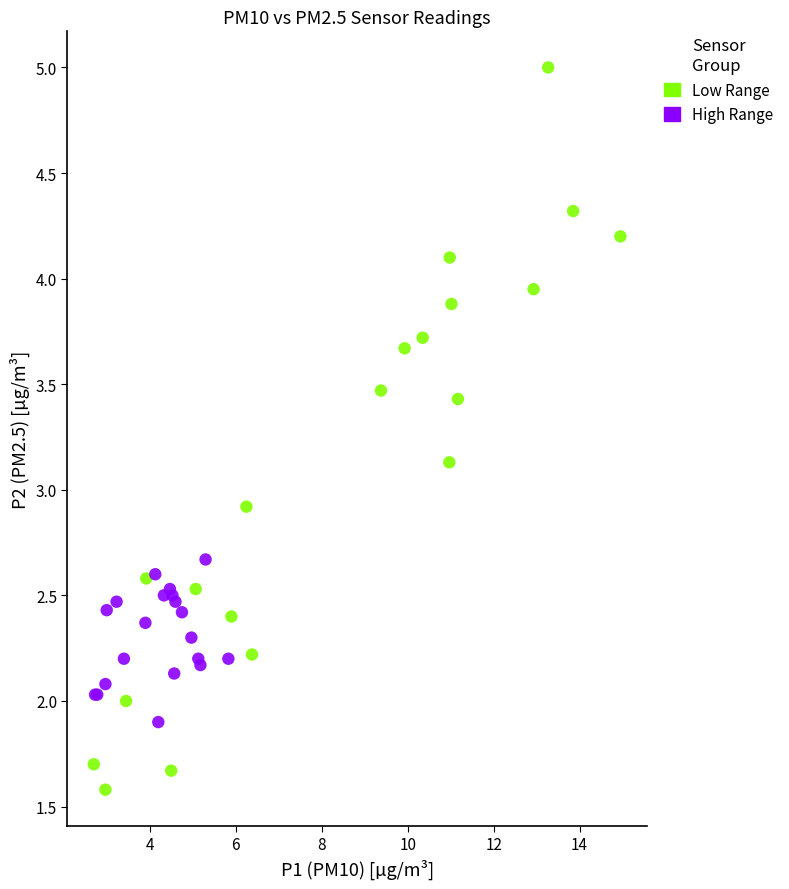

Which series has the largest Y range (max minus min)?

Low Range